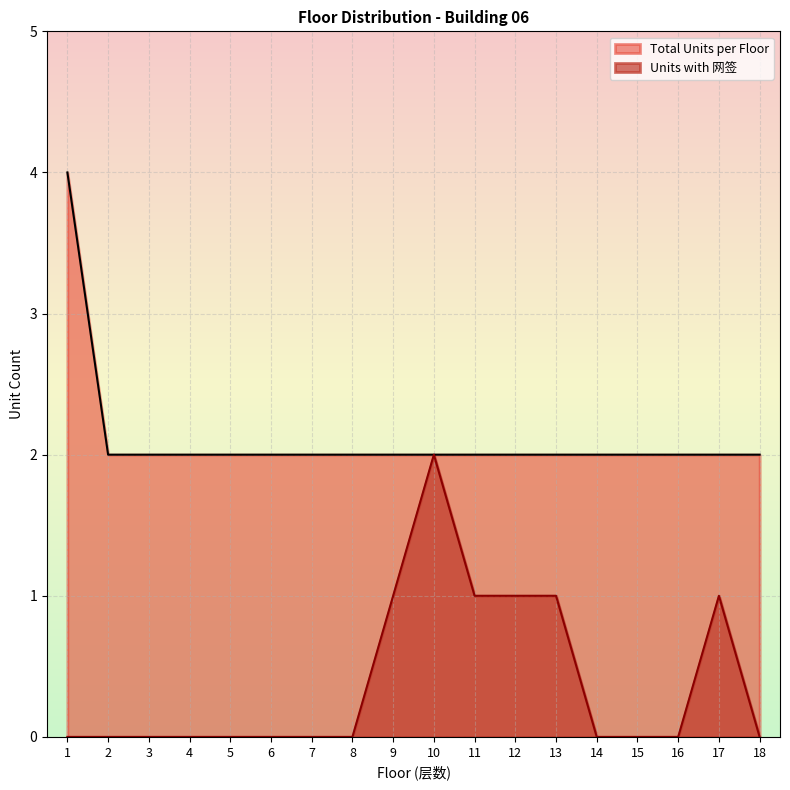

True or false: Units with 网签 and Total Units per Floor cross at least once.

False